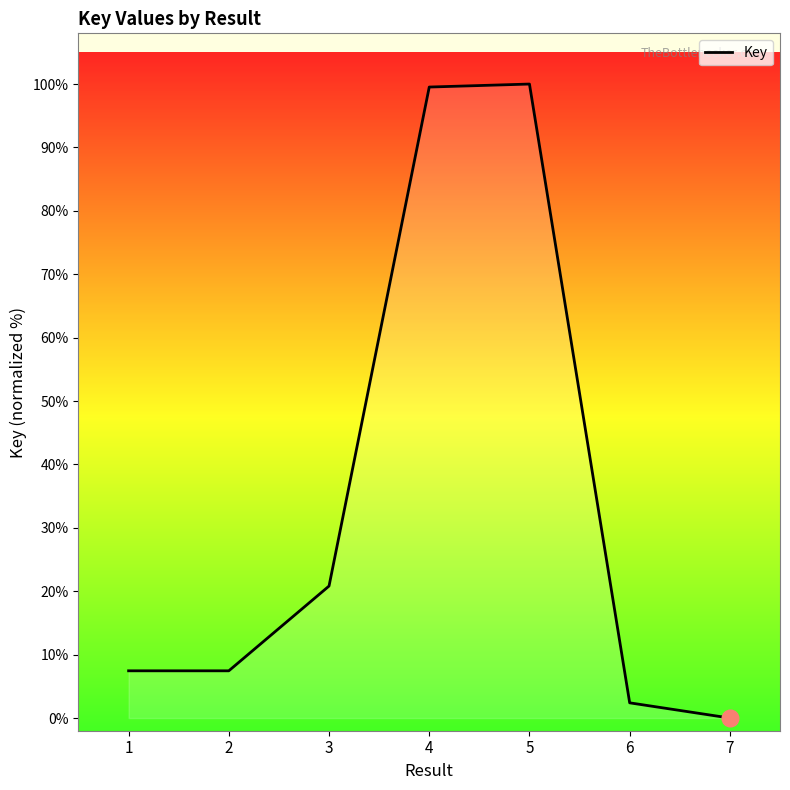

Count the number of values greater than 7.

5